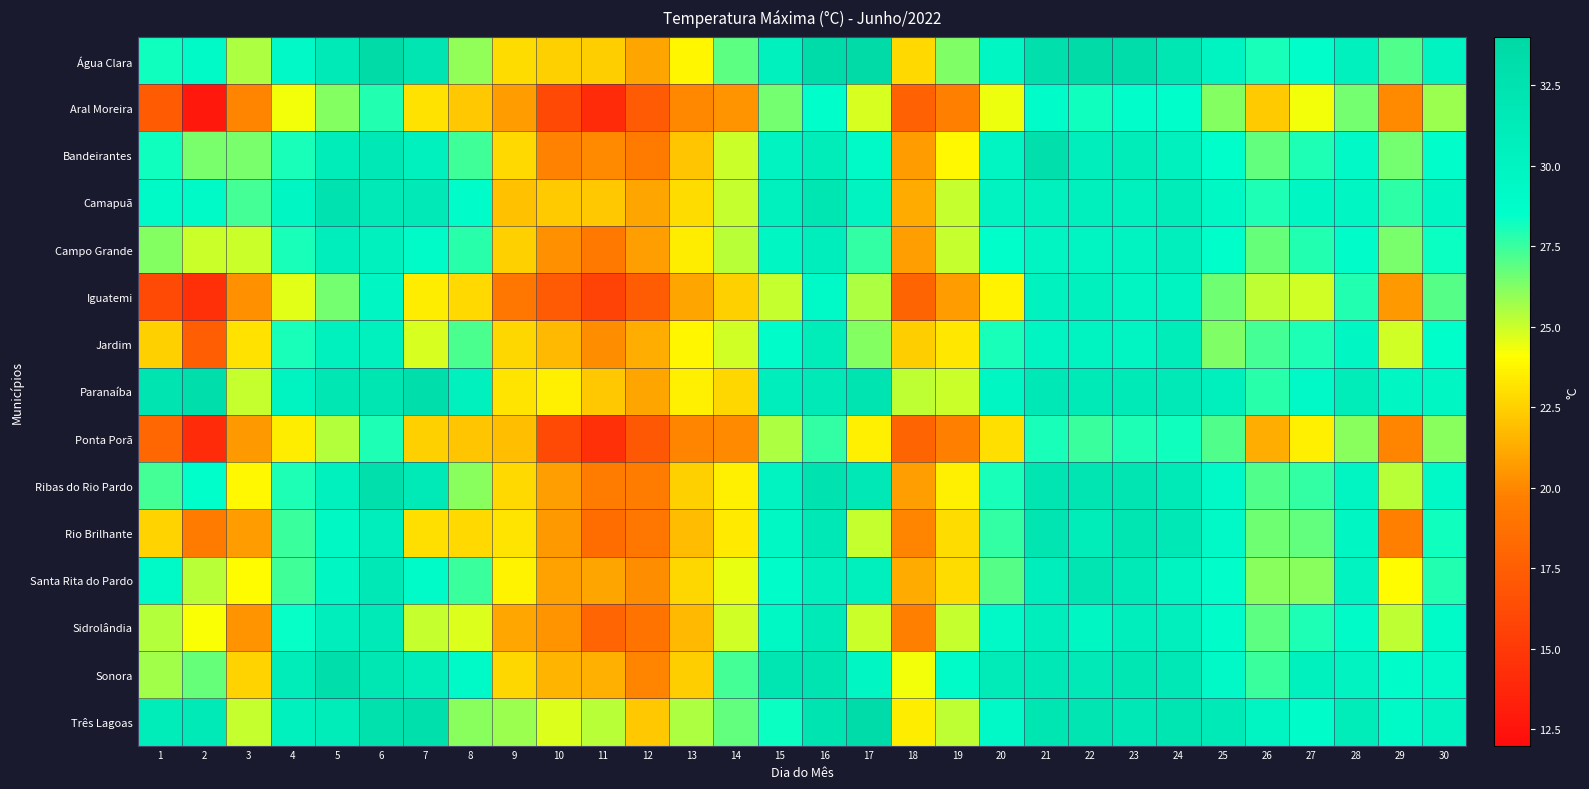

Which series has the widest spread of values?

Aral Moreira